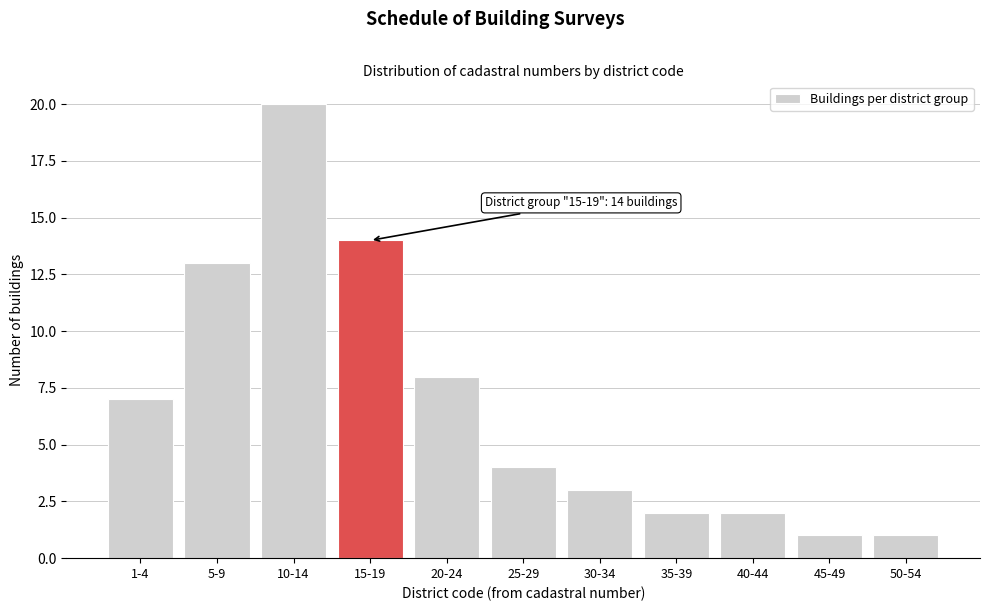

Reading left to right, extract all data points from this chart.

1-4=7	5-9=13	10-14=20	15-19=14	20-24=8	25-29=4	30-34=3	35-39=2	40-44=2	45-49=1	50-54=1